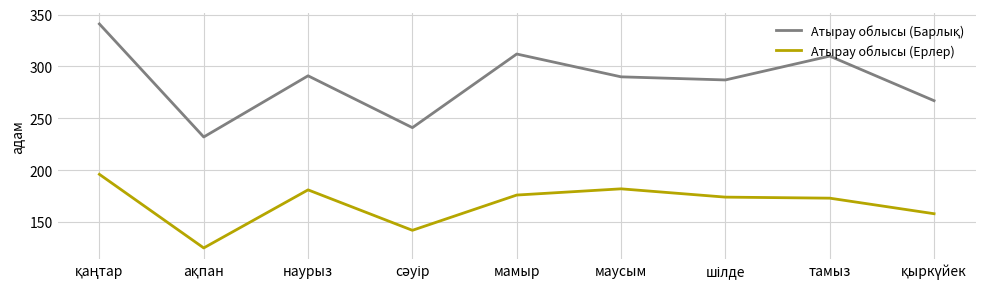

What position from the right is маусым?

4